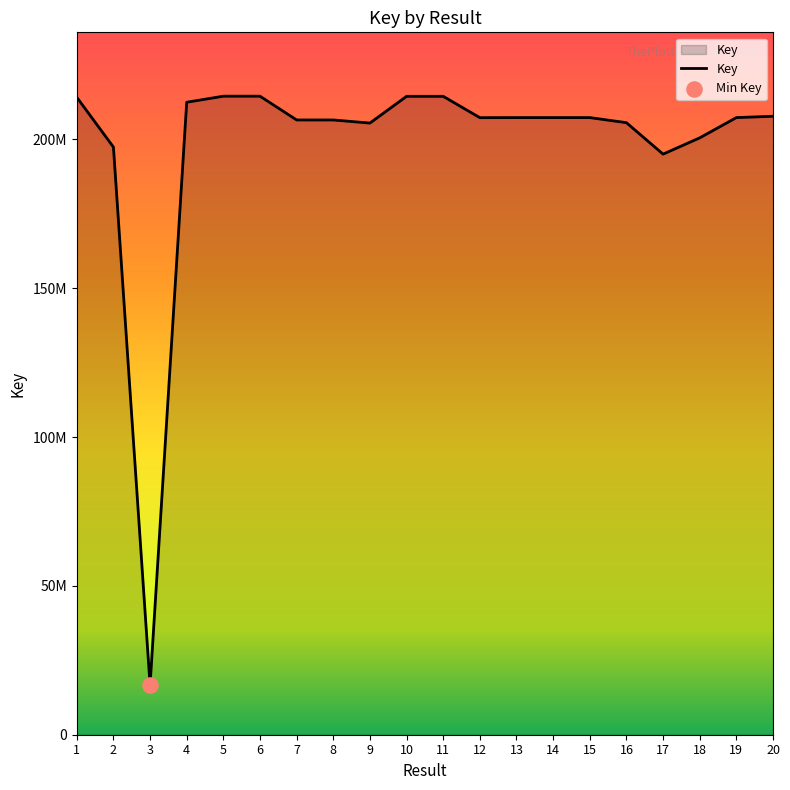

Is this an area chart (filled region under the line)?

Yes